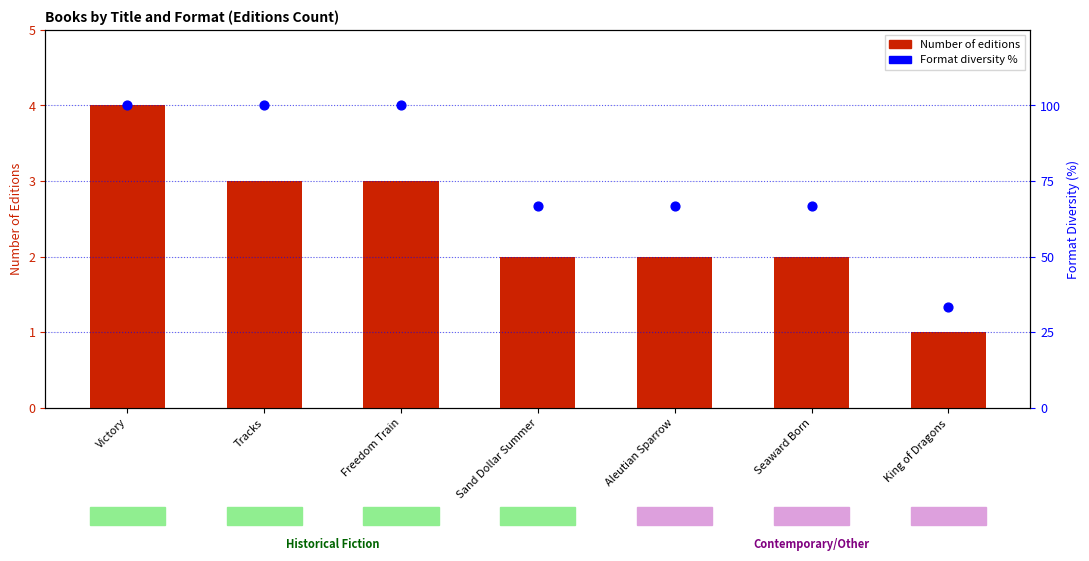

What is the total value across all series at Seaward Born?

68.7